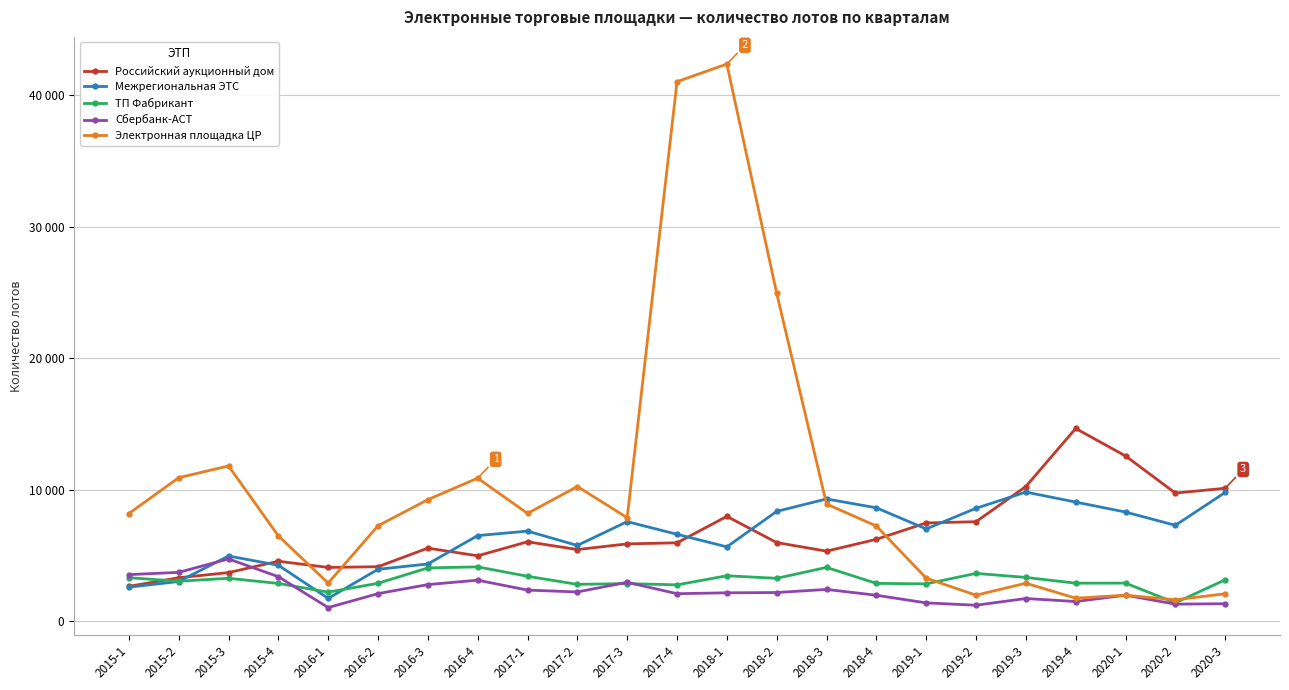

At which label does Российский аукционный дом reach its minimum?

2015-1